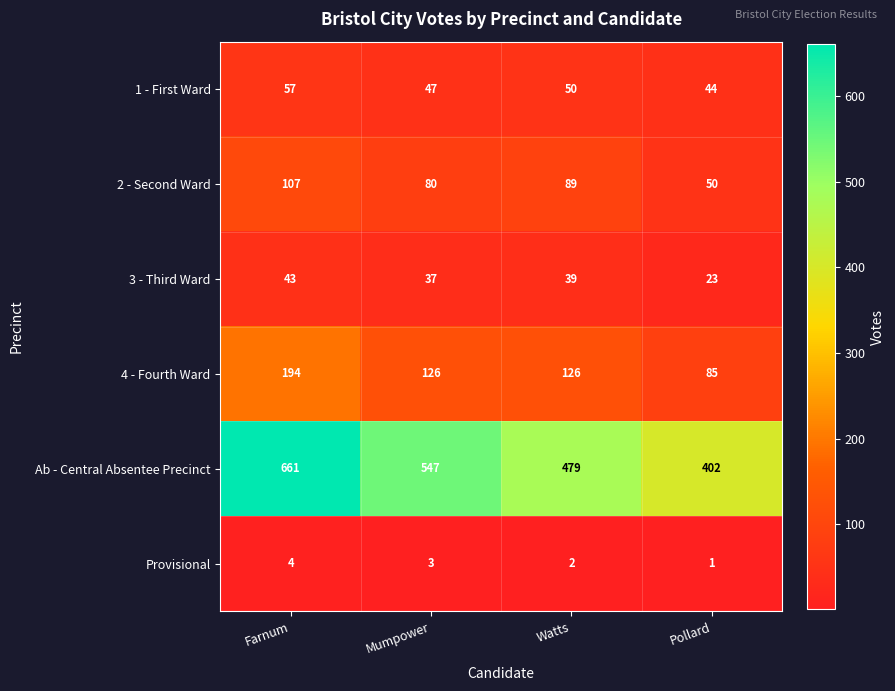

Which series has the largest range (max minus min)?

Ab - Central Absentee Precinct